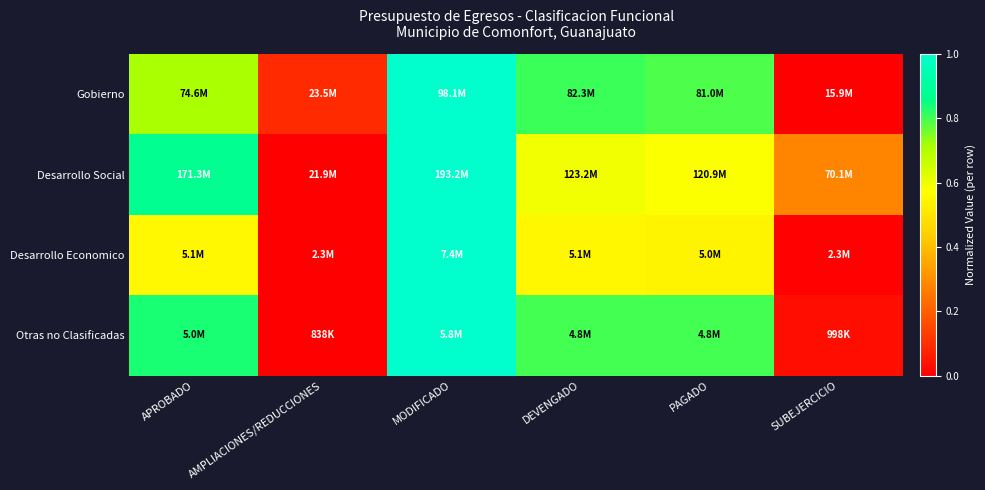

Reading left to right, what are all the values shown in this chart?

Gobierno: APROBADO=0.7	AMPLIACIONES/REDUCCIONES=0.1	MODIFICADO=1.0	DEVENGADO=0.8	PAGADO=0.8	SUBEJERCICIO=0.0
Desarrollo Social: APROBADO=0.9	AMPLIACIONES/REDUCCIONES=0.0	MODIFICADO=1.0	DEVENGADO=0.6	PAGADO=0.6	SUBEJERCICIO=0.3
Desarrollo Economico: APROBADO=0.6	AMPLIACIONES/REDUCCIONES=0.0	MODIFICADO=1.0	DEVENGADO=0.5	PAGADO=0.5	SUBEJERCICIO=0.0
Otras no Clasificadas: APROBADO=0.8	AMPLIACIONES/REDUCCIONES=0.0	MODIFICADO=1.0	DEVENGADO=0.8	PAGADO=0.8	SUBEJERCICIO=0.0